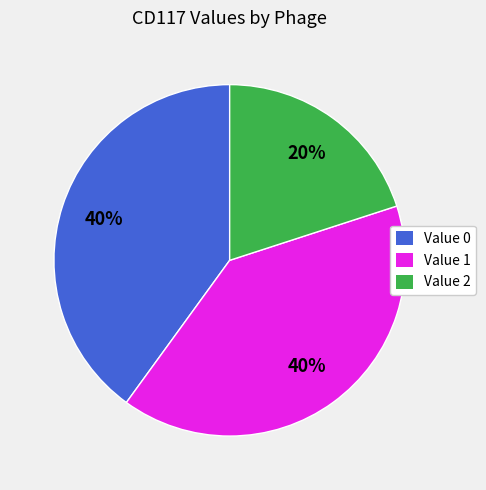

Is there any slice that represents more than half of the pie?

No